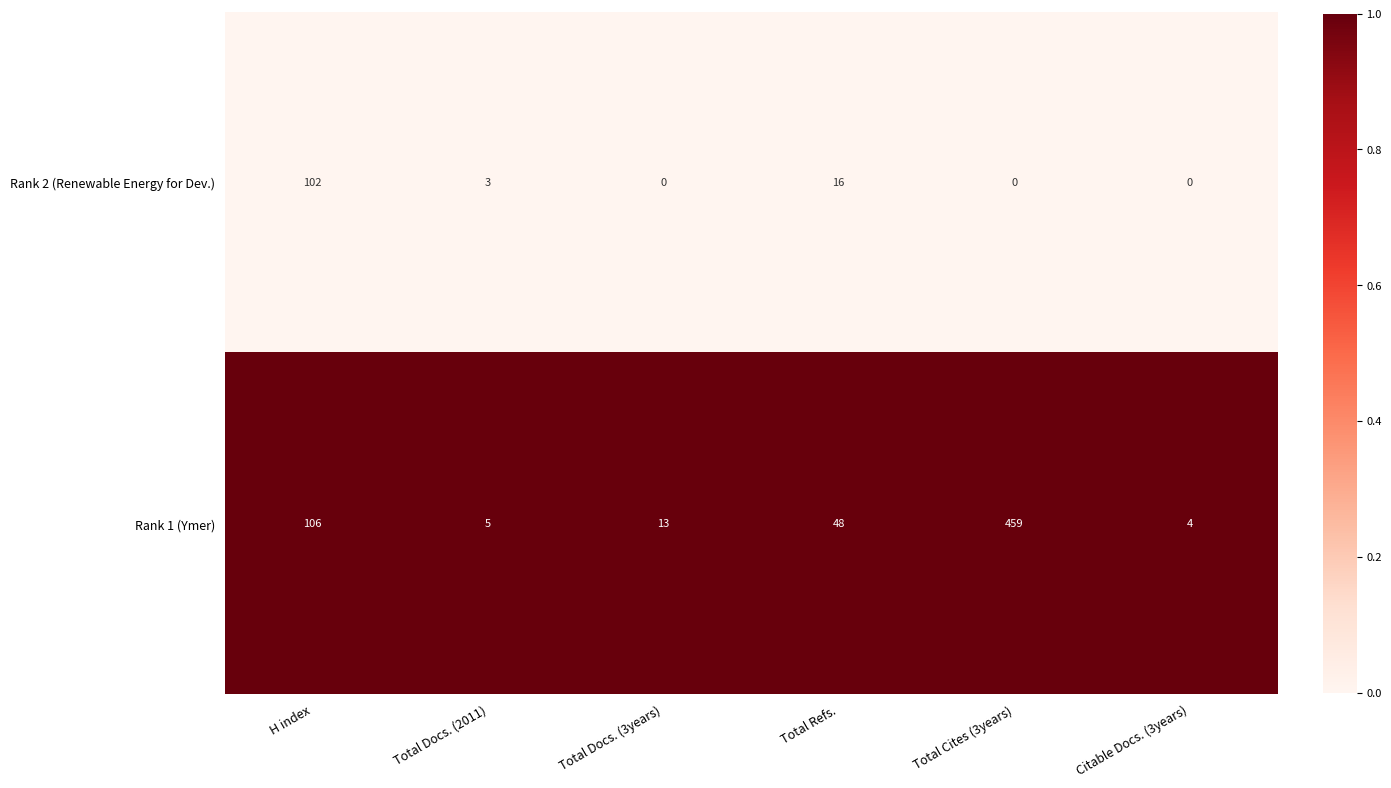

Is it true that Rank 2 (Renewable Energy for Dev.) equals 0 at Citable Docs. (3years)?

True